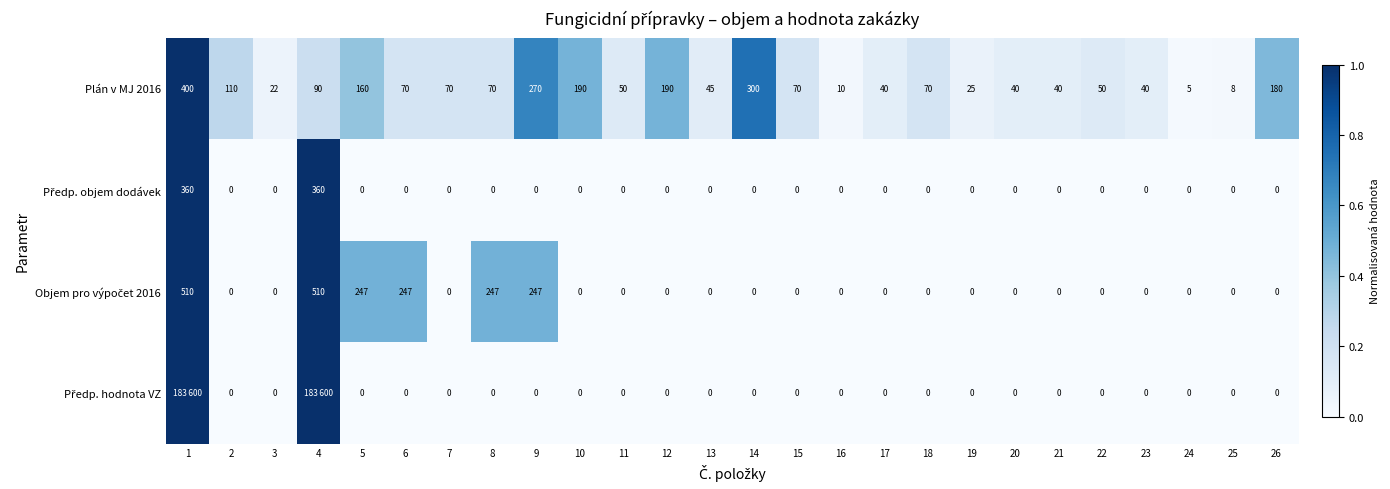

The Plán v MJ 2016 series shows 0.1 at 6. True or false?

False